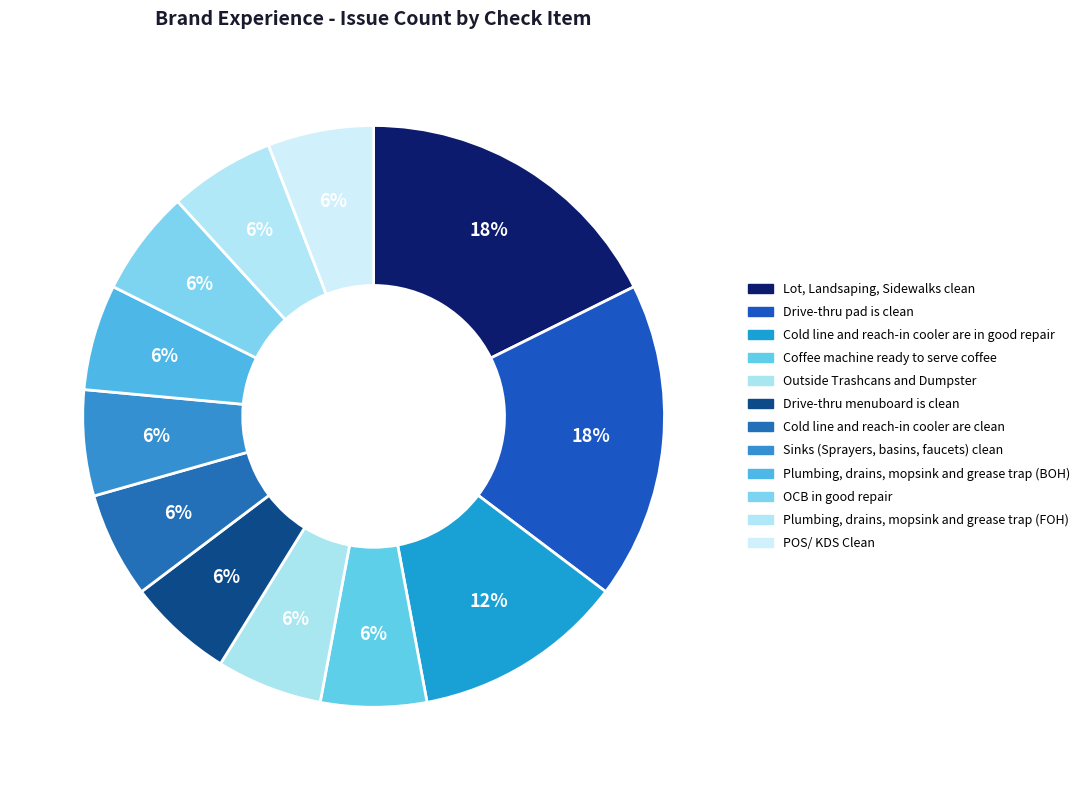

The Drive-thru pad is clean slice represents 24% of the pie. True or false?

False